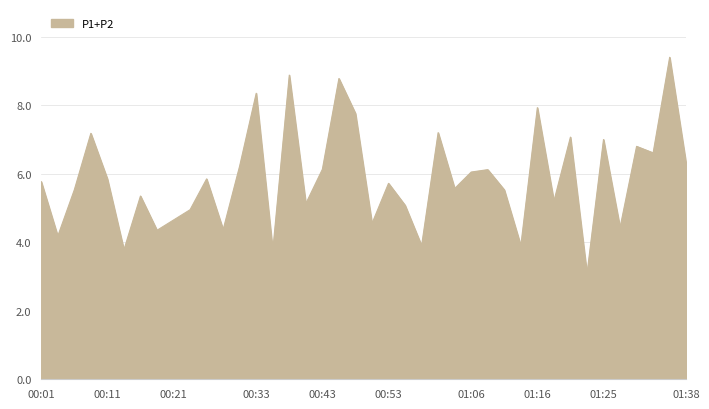

What is the difference between the maximum and minimum values?

6.3